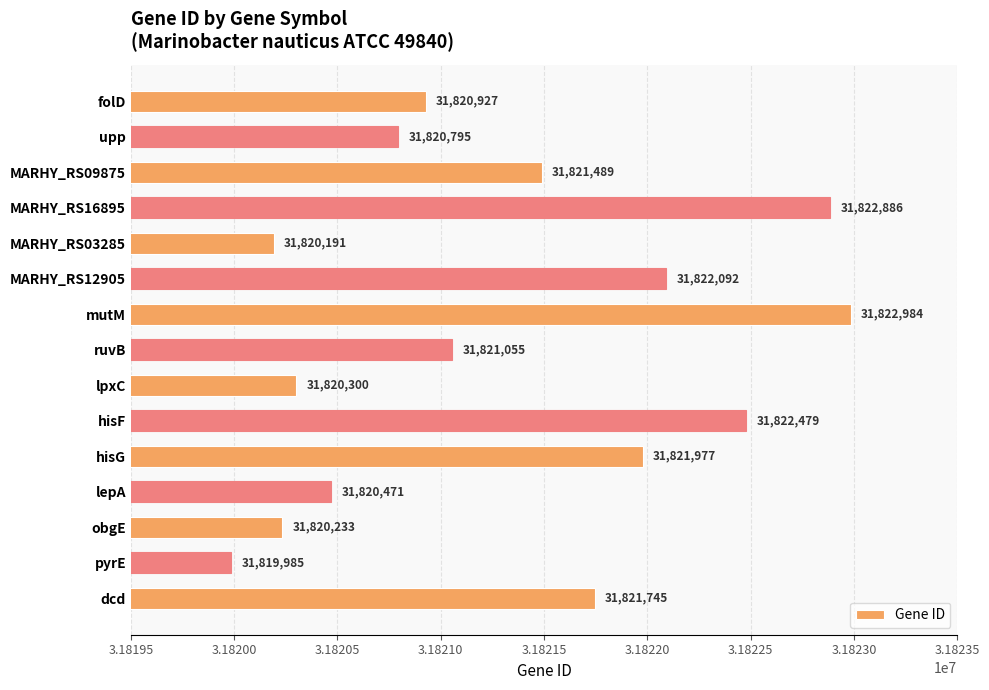

Rank the categories by value from lowest to highest.

pyrE, MARHY_RS03285, obgE, lpxC, lepA, upp, folD, ruvB, MARHY_RS09875, dcd, hisG, MARHY_RS12905, hisF, MARHY_RS16895, mutM